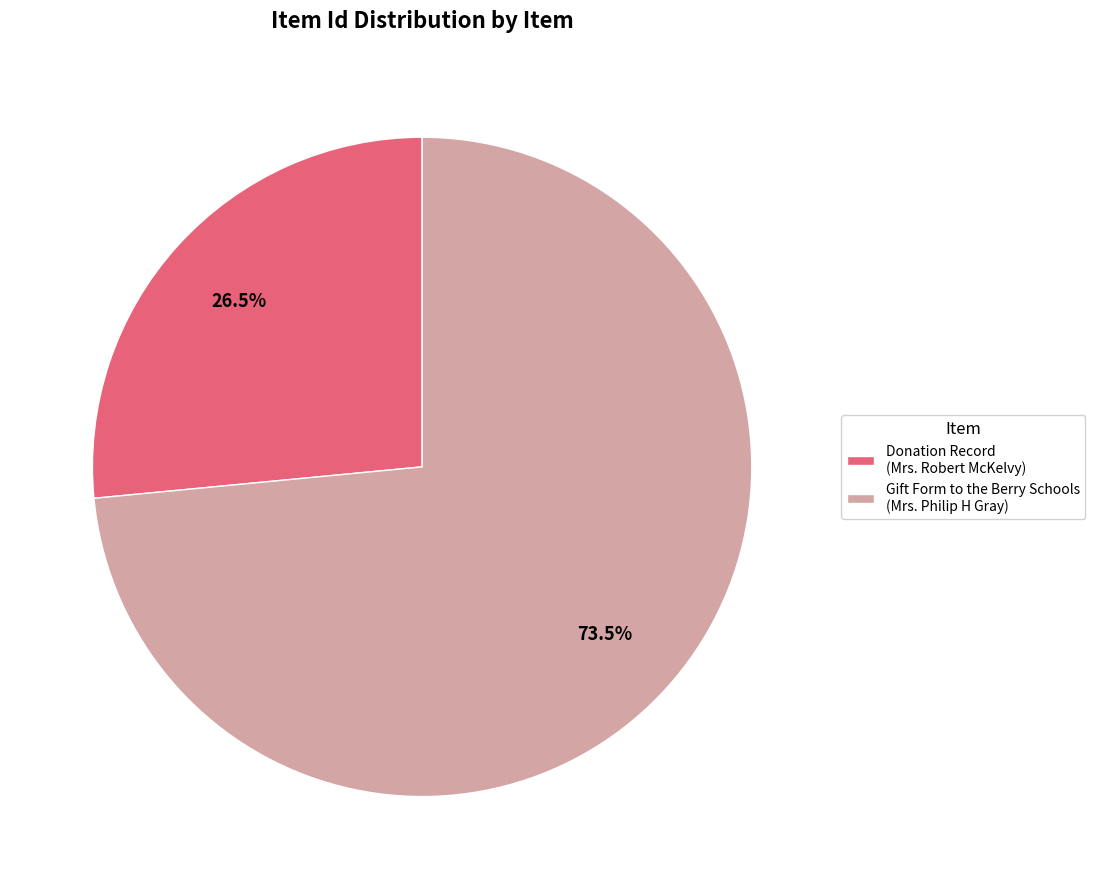

To the nearest percent, what is the average slice percentage?

50%